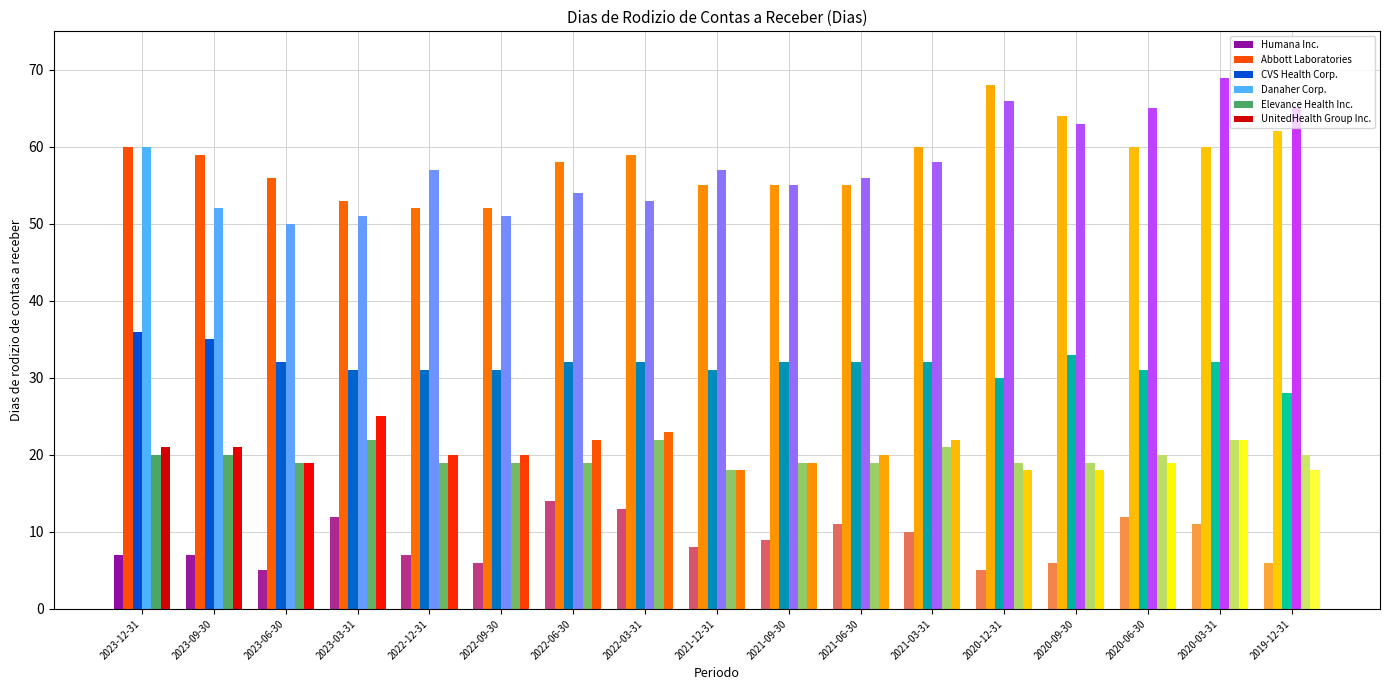

What is the sum of all Humana Inc. values?

149